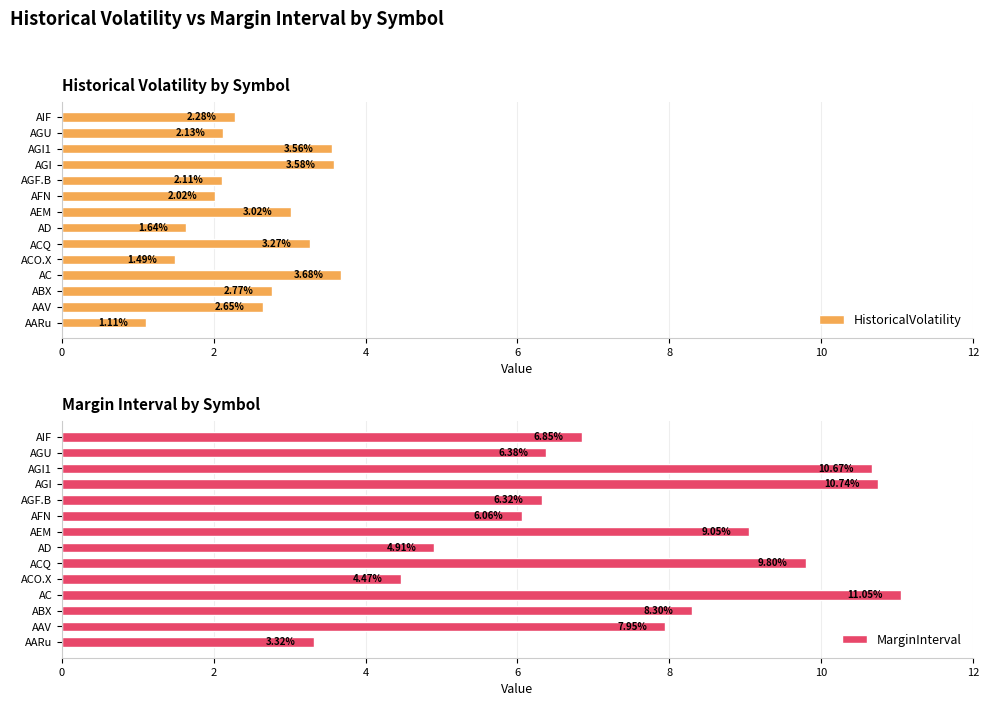

What is the sum of all HistoricalVolatility values?

35.3